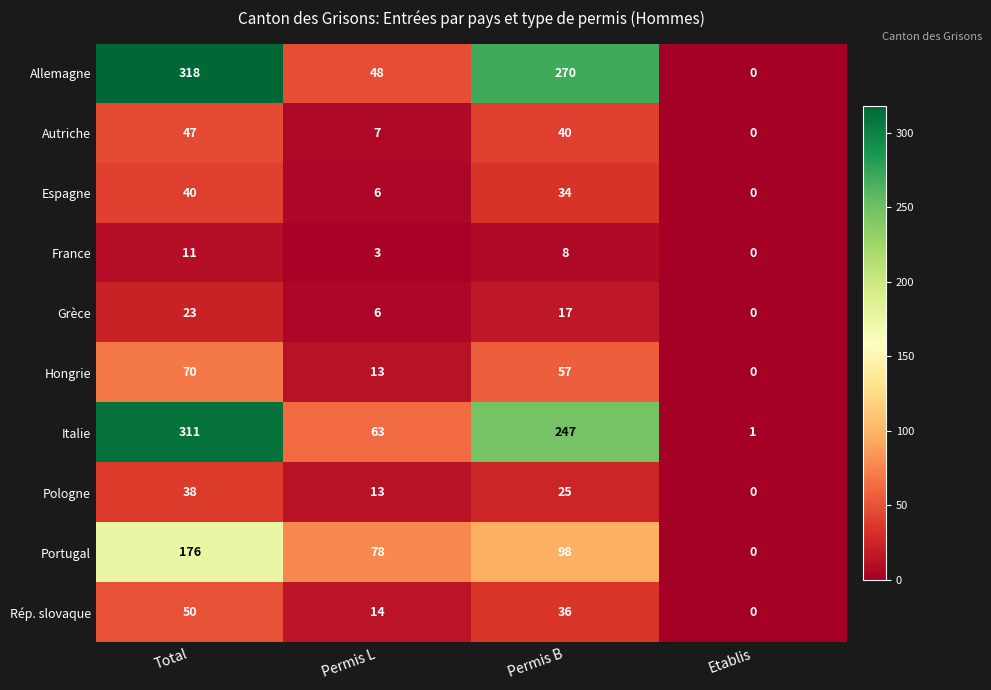

At how many categories does at least one series exceed 140?

2